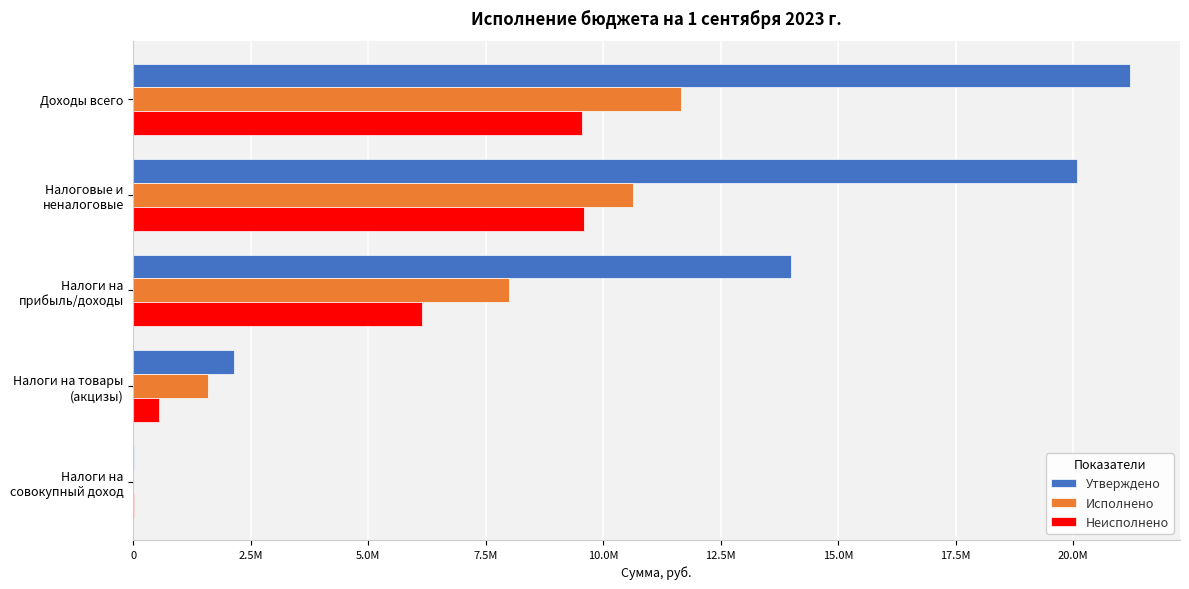

What are all the series names shown in the legend?

Утверждено, Исполнено, Неисполнено